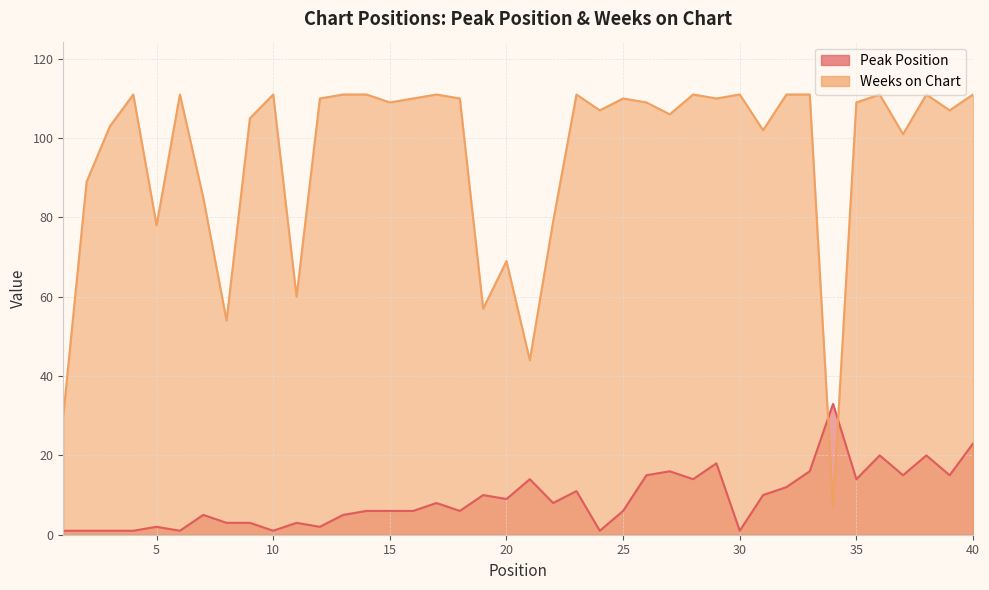

What are all the series names shown in the legend?

Peak Position, Weeks on Chart